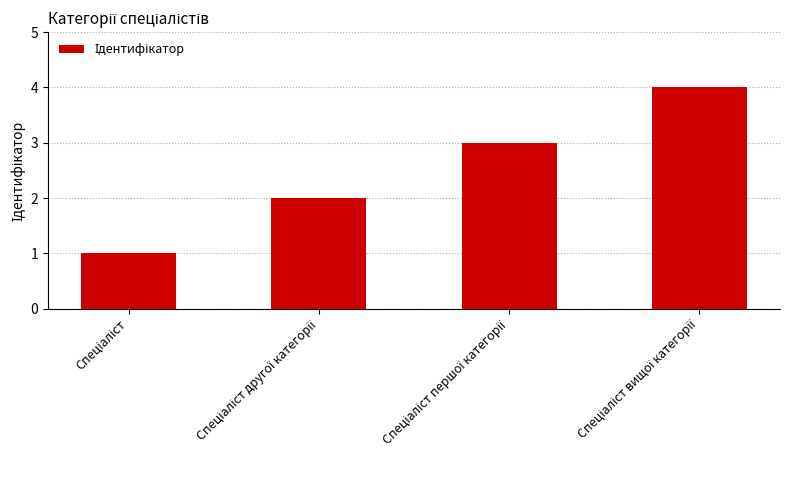

Are the bars horizontal?

No